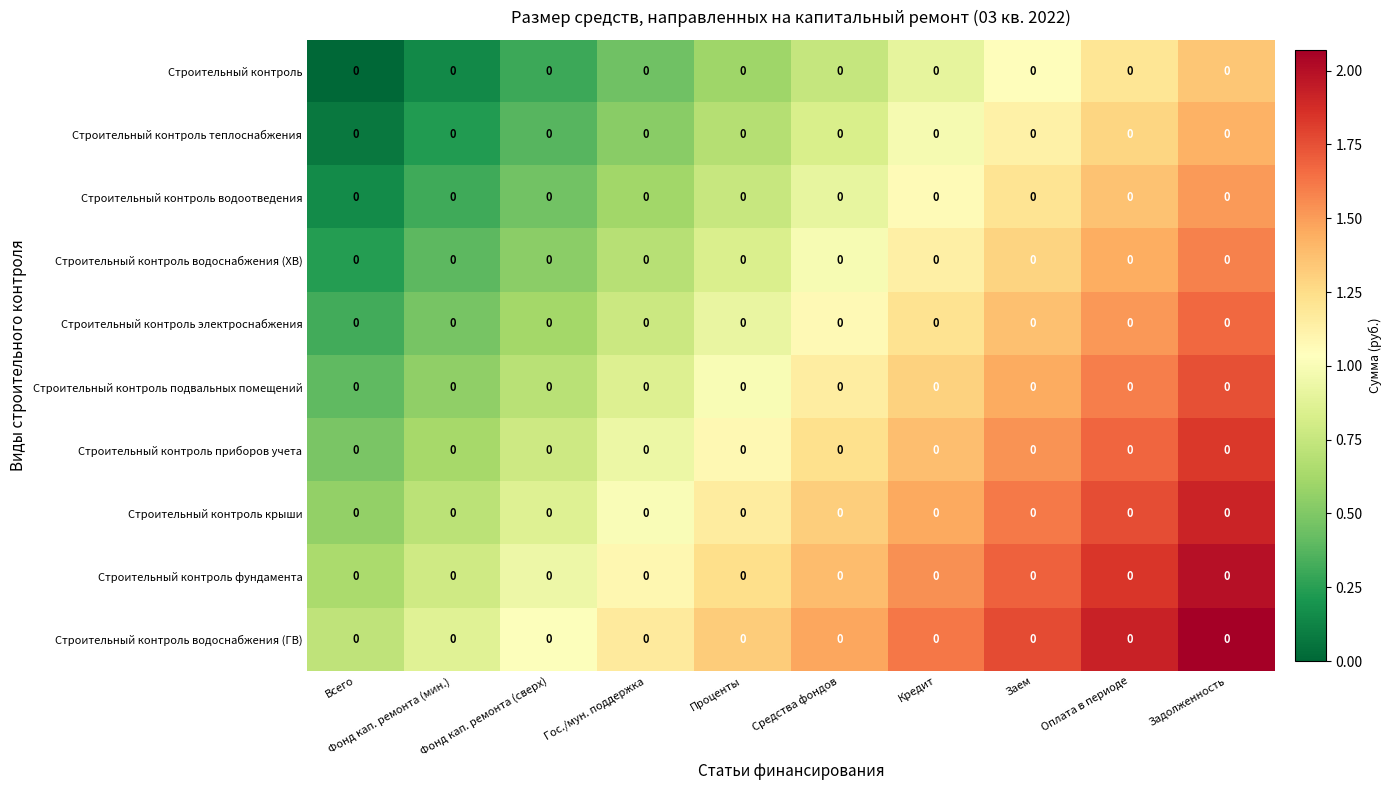

List the series in order of their peak value, lowest first.

Строительный контроль, Строительный контроль теплоснабжения, Строительный контроль водоотведения, Строительный контроль водоснабжения (ХВ), Строительный контроль электроснабжения, Строительный контроль подвальных помещений, Строительный контроль приборов учета, Строительный контроль крыши, Строительный контроль фундамента, Строительный контроль водоснабжения (ГВ)